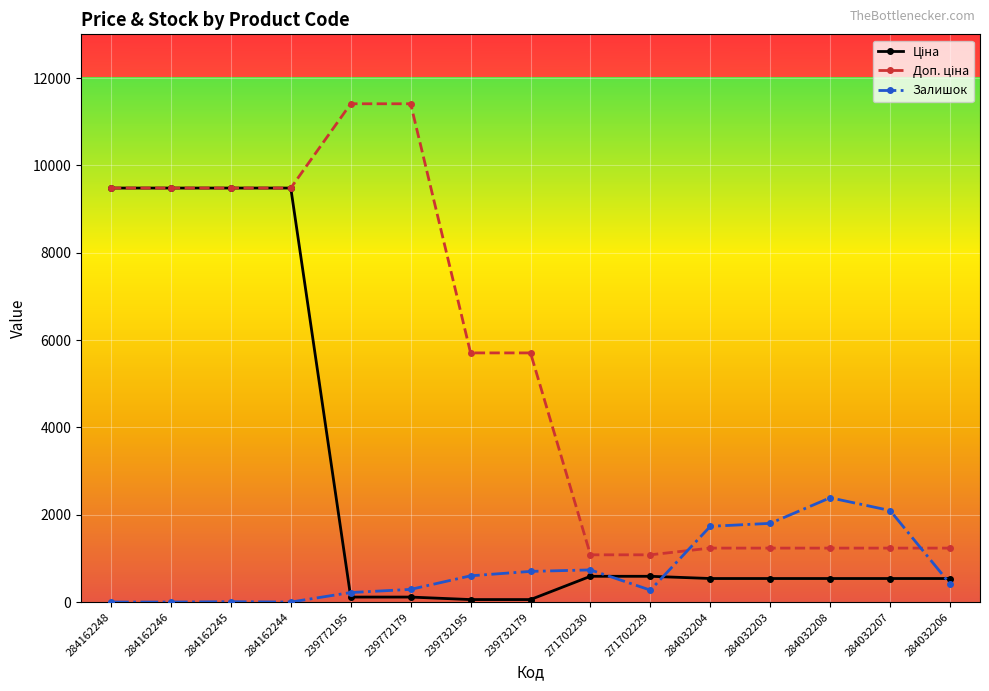

What position from the left is 239772195?

5